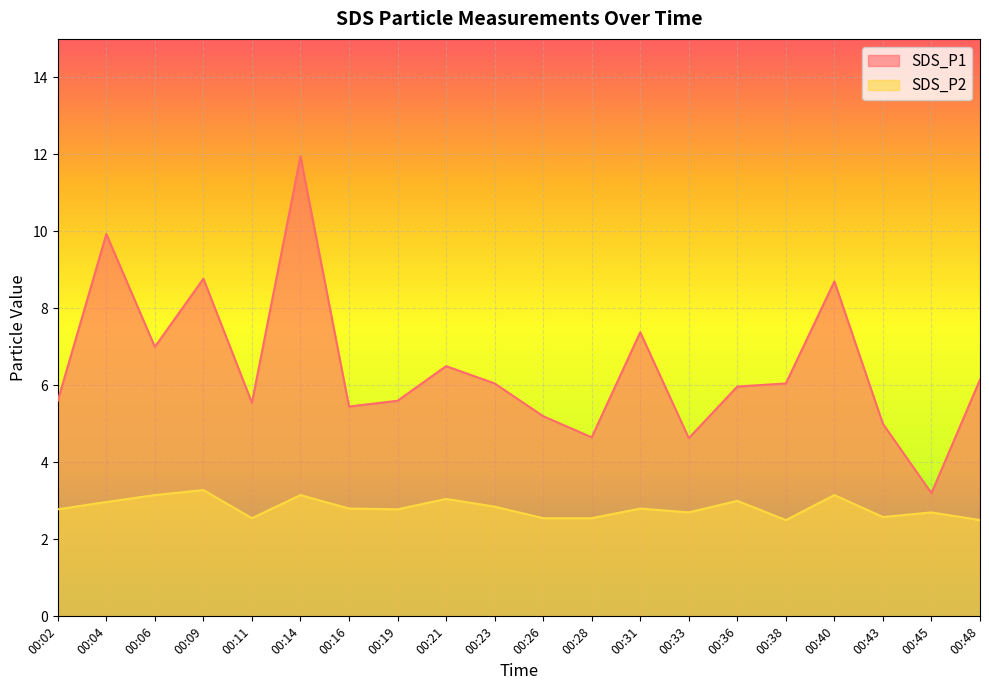

What is the value of the SDS_P2 point at the 5th from the left?

2.5